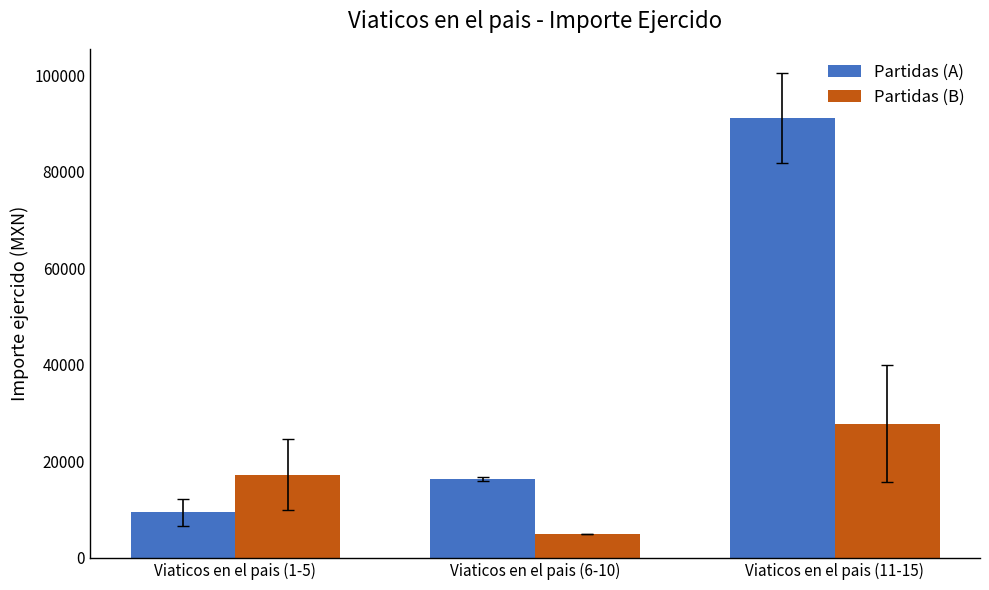

Reading left to right, what are all the values shown in this chart?

Partidas (A): 9472.0	16407.5	91124.9
Partidas (B): 17277.1	5000.0	27811.3